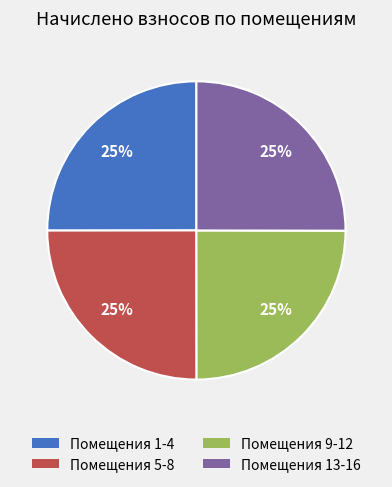

Count the number of slices in the pie.

4